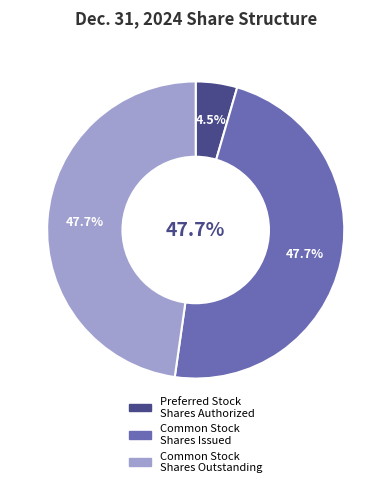

To the nearest percent, what portion does Common stock shares outstanding represent?

48%